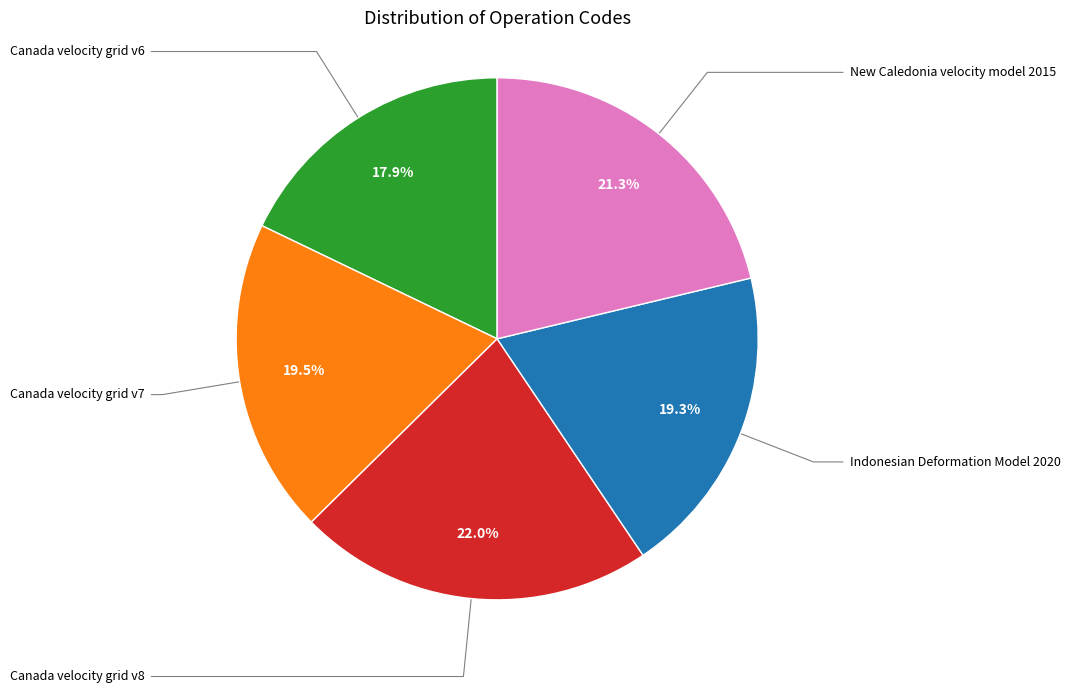

Does any single category account for the majority?

No